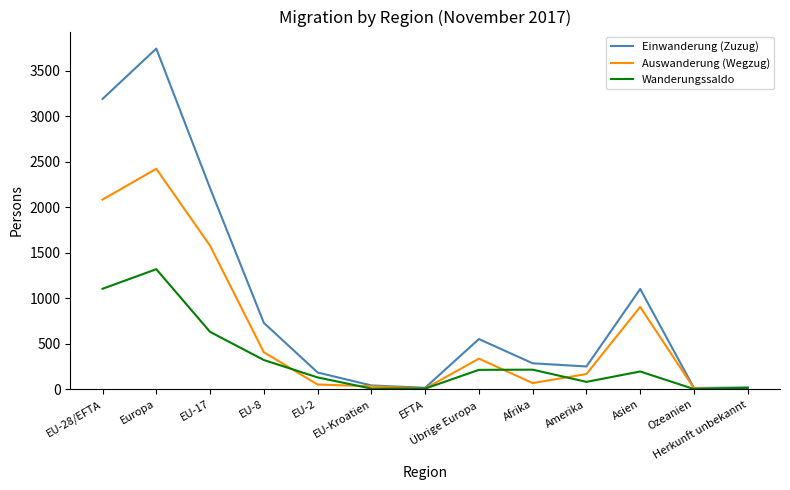

Does the chart have visible grid lines?

No